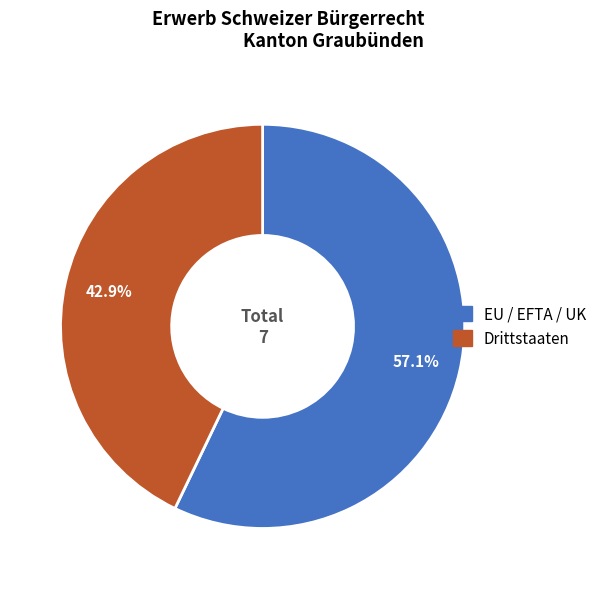

Is there a majority slice in this chart?

Yes